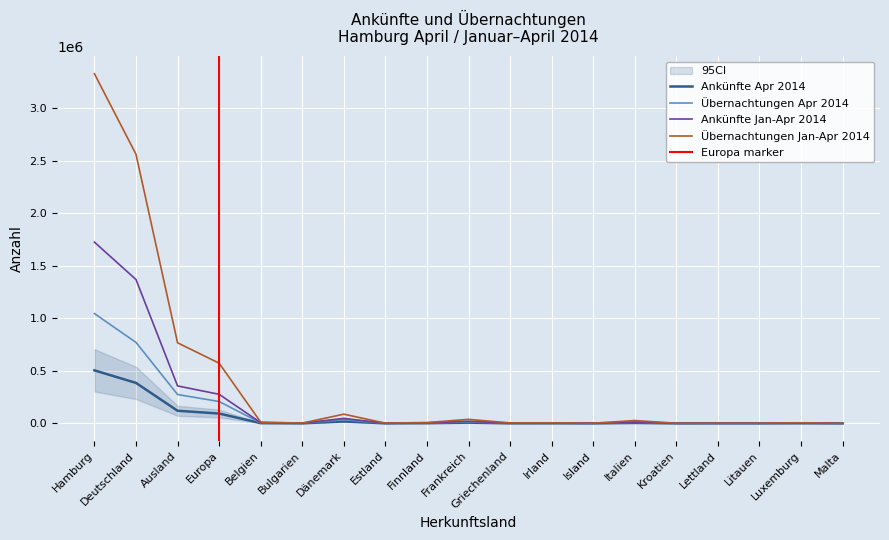

True or false: Übernachtungen Apr 2014 and Ankünfte Jan-Apr 2014 intersect in this chart.

True